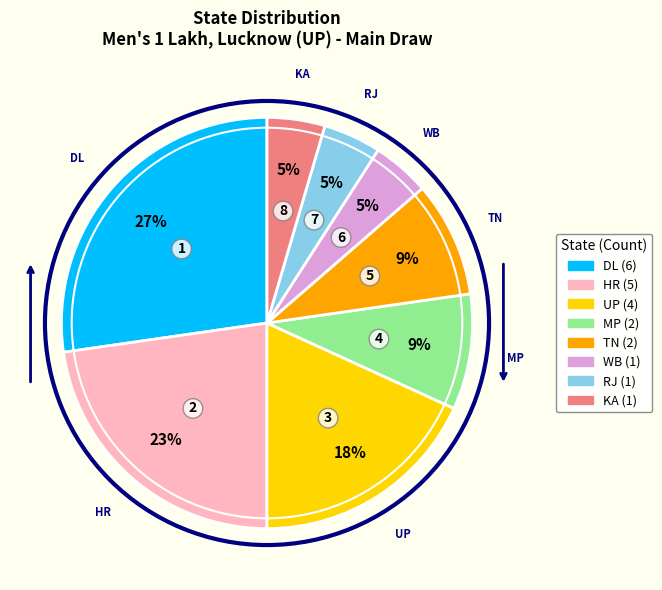

What is the largest slice in the pie chart?

DL